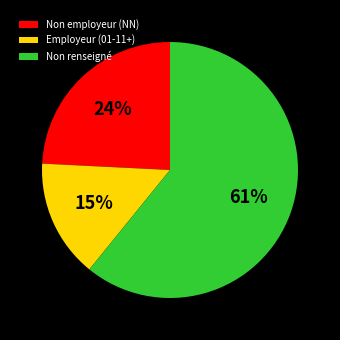

Does any single category account for the majority?

Yes